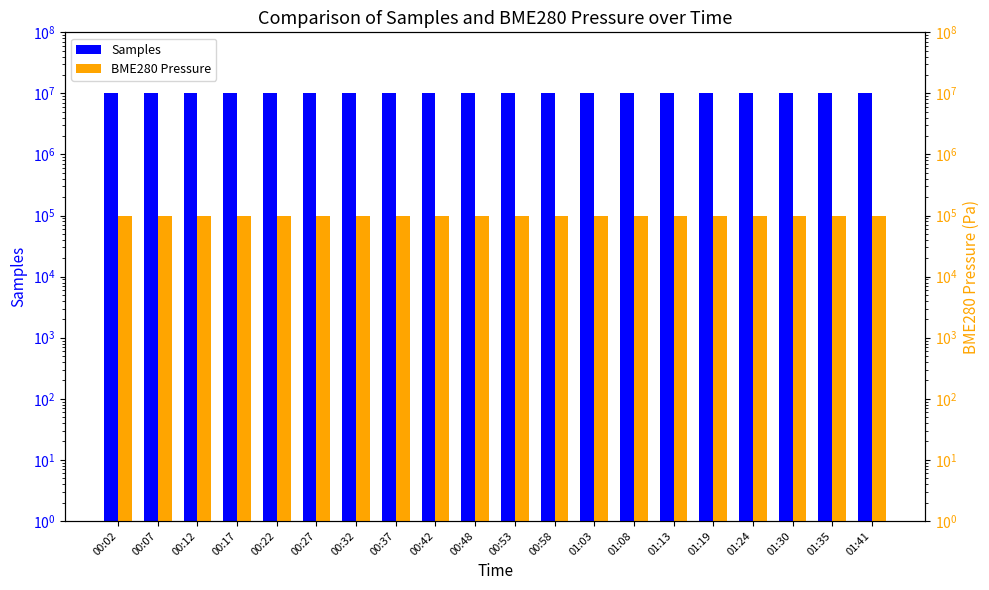

What is the value of the Samples bar at the 15th from the left?

10275771.0